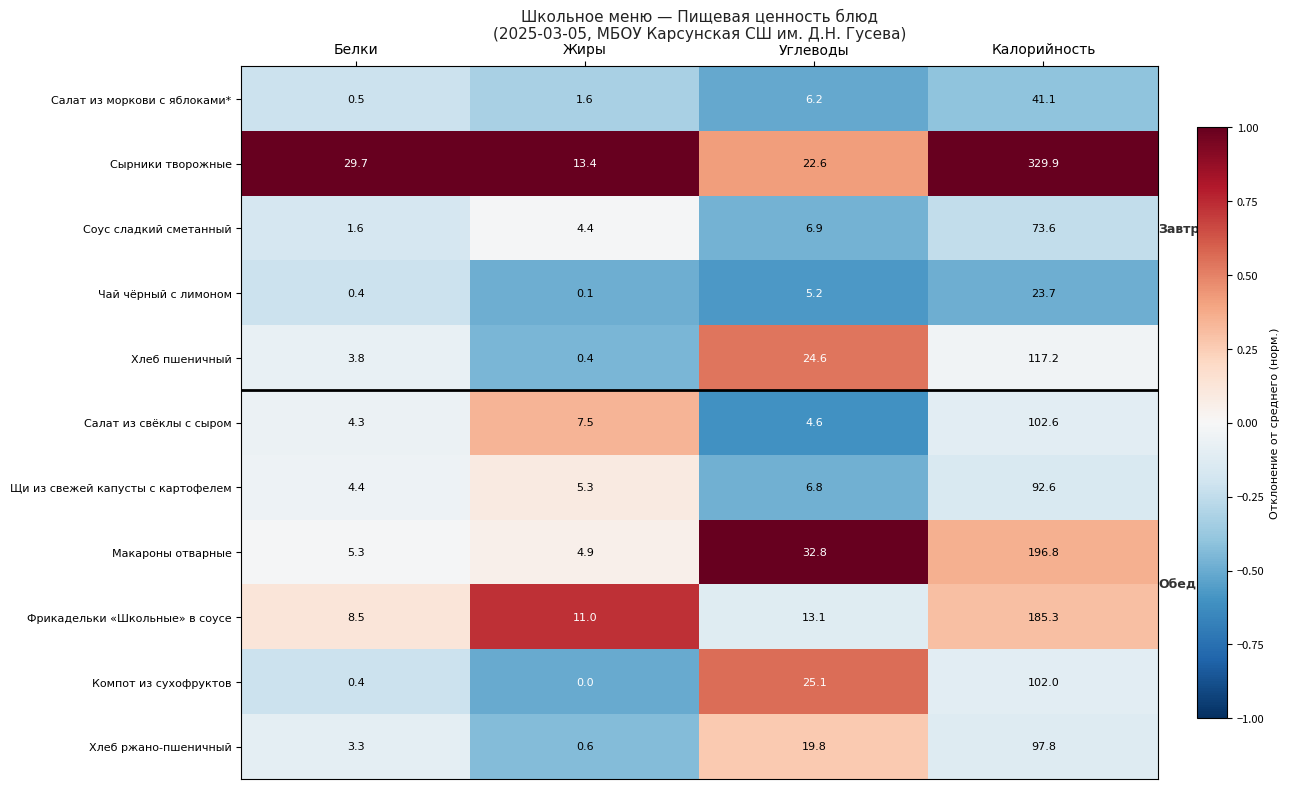

Count the number of categories in the chart.

4